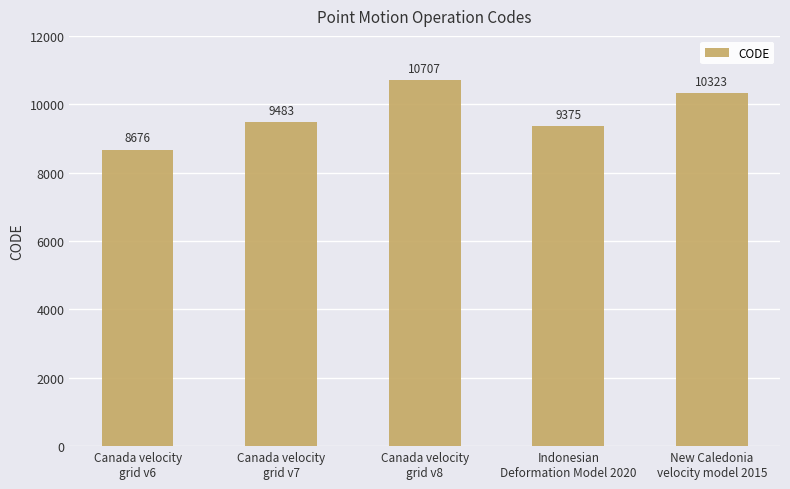

Are the bars grouped side by side (vs. stacked)?

No